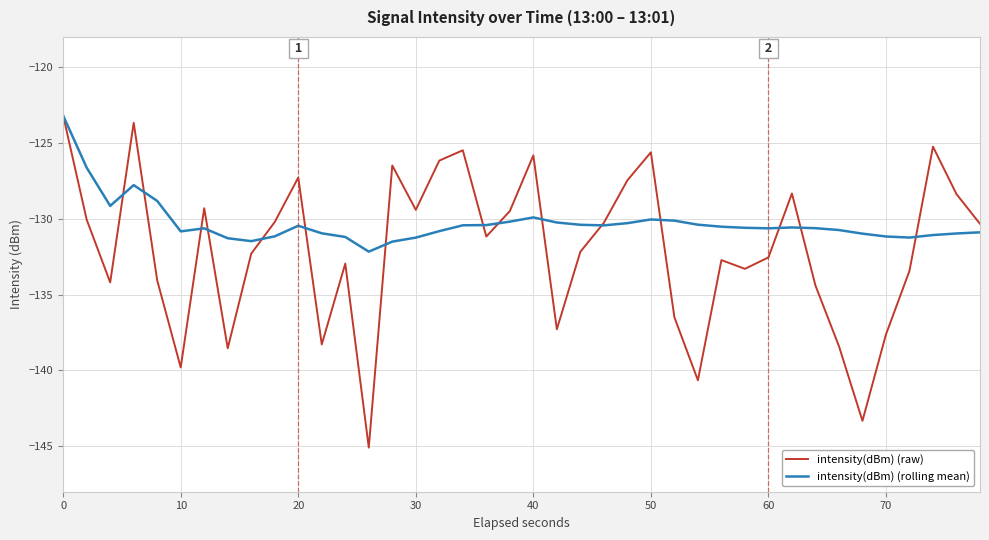

Which series has the largest range (max minus min)?

intensity(dBm) (raw)